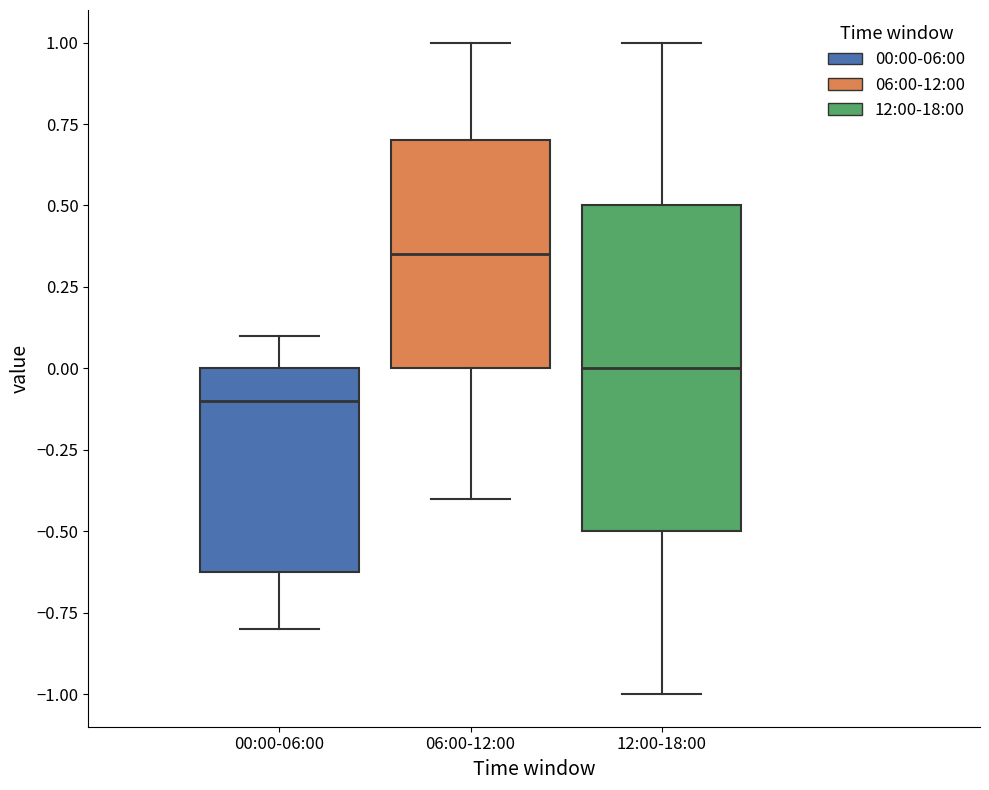

Comparing the boxes themselves (not the whiskers), which one is the tallest?

12:00-18:00